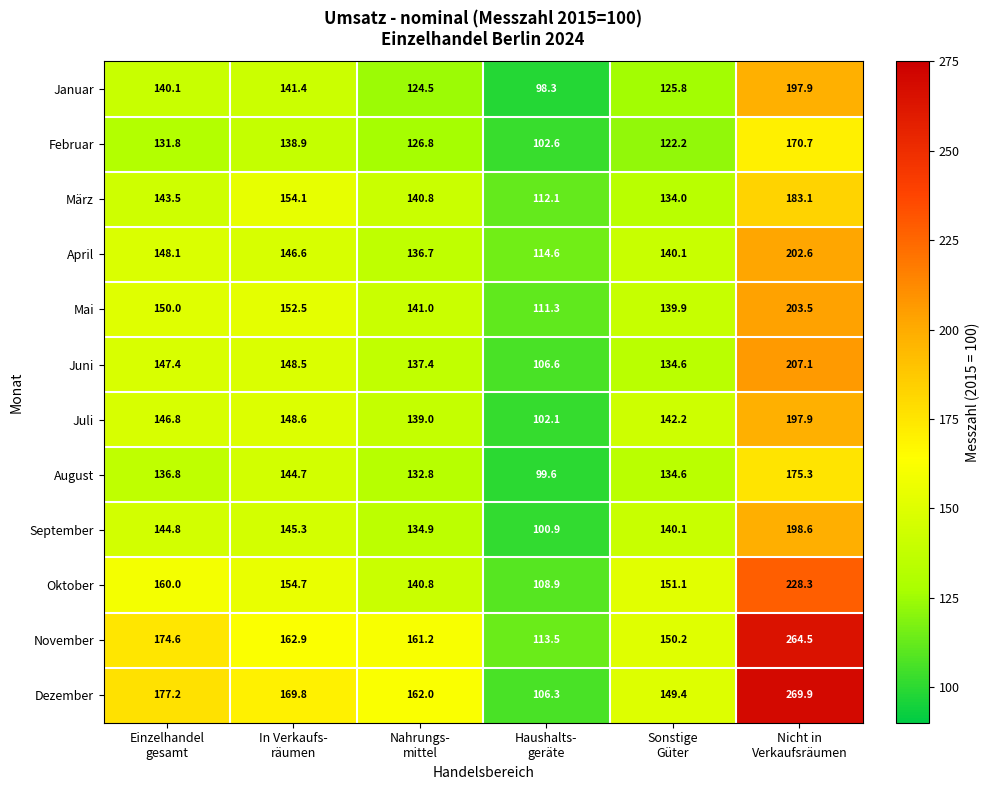

What is the difference between the maximum and minimum values in the April series?

88.0